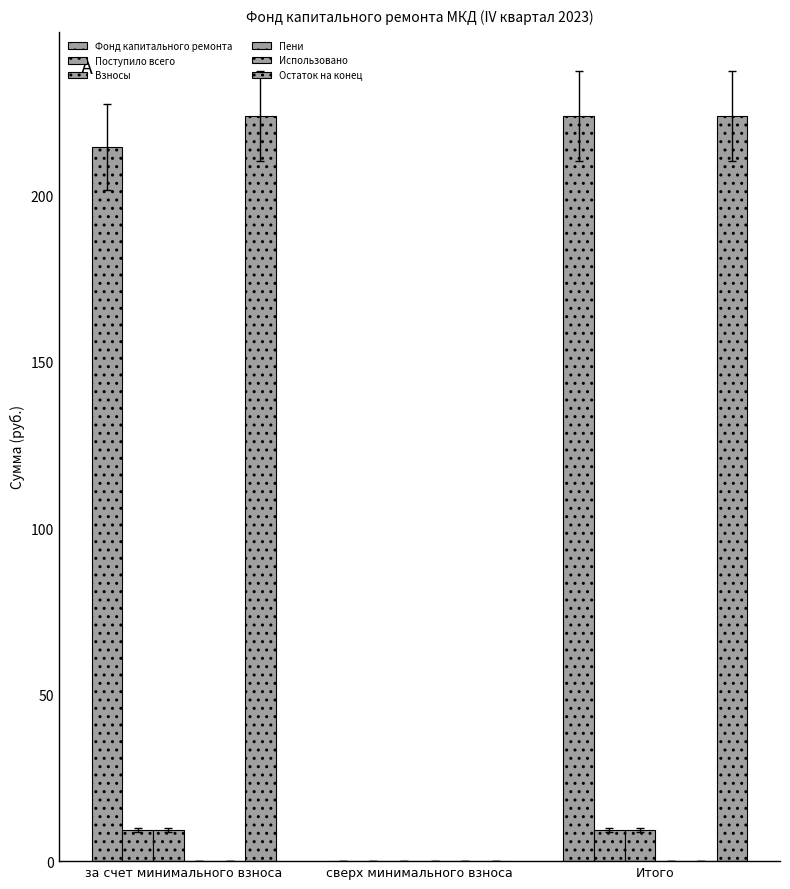

Which has a higher value, за счет минимального взноса or сверх минимального взноса?

за счет минимального взноса